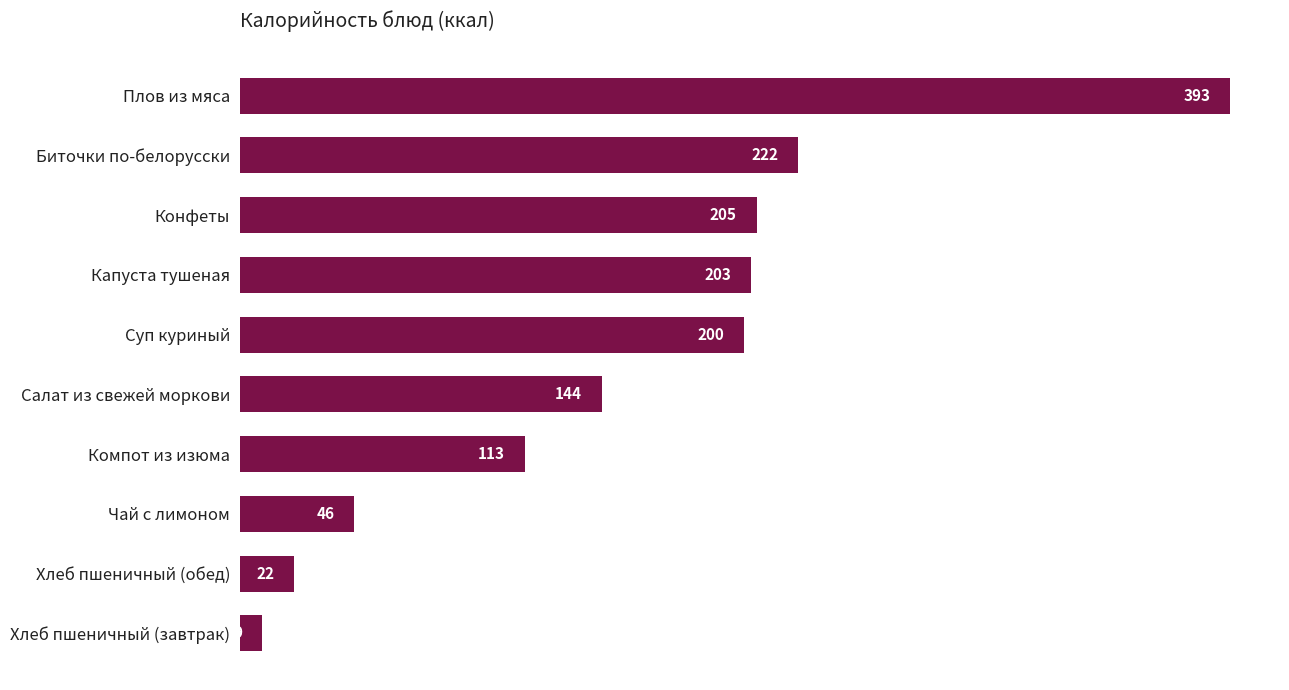

What is the difference between the second highest and minimum values?

212.5